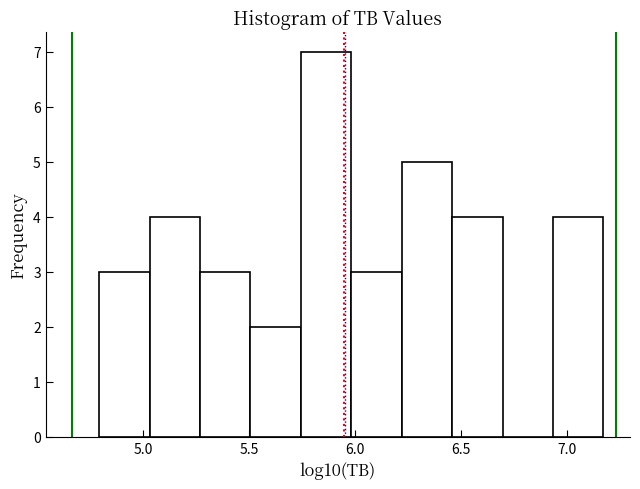

Reading left to right, transcribe this chart: for each bar, give the range it covers on the x-axis and its height. Neither the bar edges nor the heights are printed on the chart, so give them approximately, as read against the axes.

4.80 to 5.05: 3
5.05 to 5.25: 4
5.25 to 5.50: 3
5.50 to 5.75: 2
5.75 to 6.00: 7
6.00 to 6.20: 3
6.20 to 6.45: 5
6.45 to 6.70: 4
6.70 to 6.95: 0
6.95 to 7.15: 4